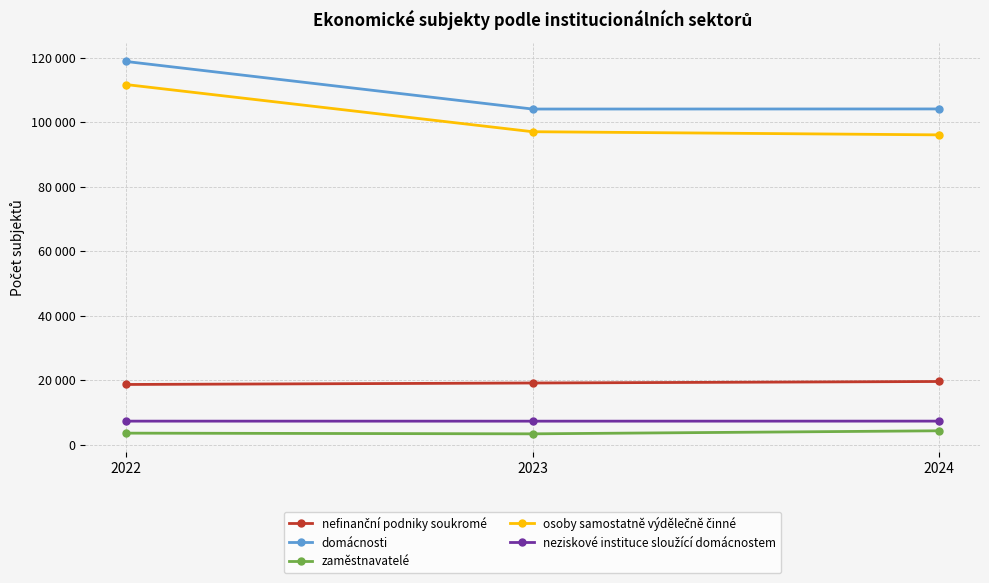

Which series has the largest total across all categories?

domácnosti